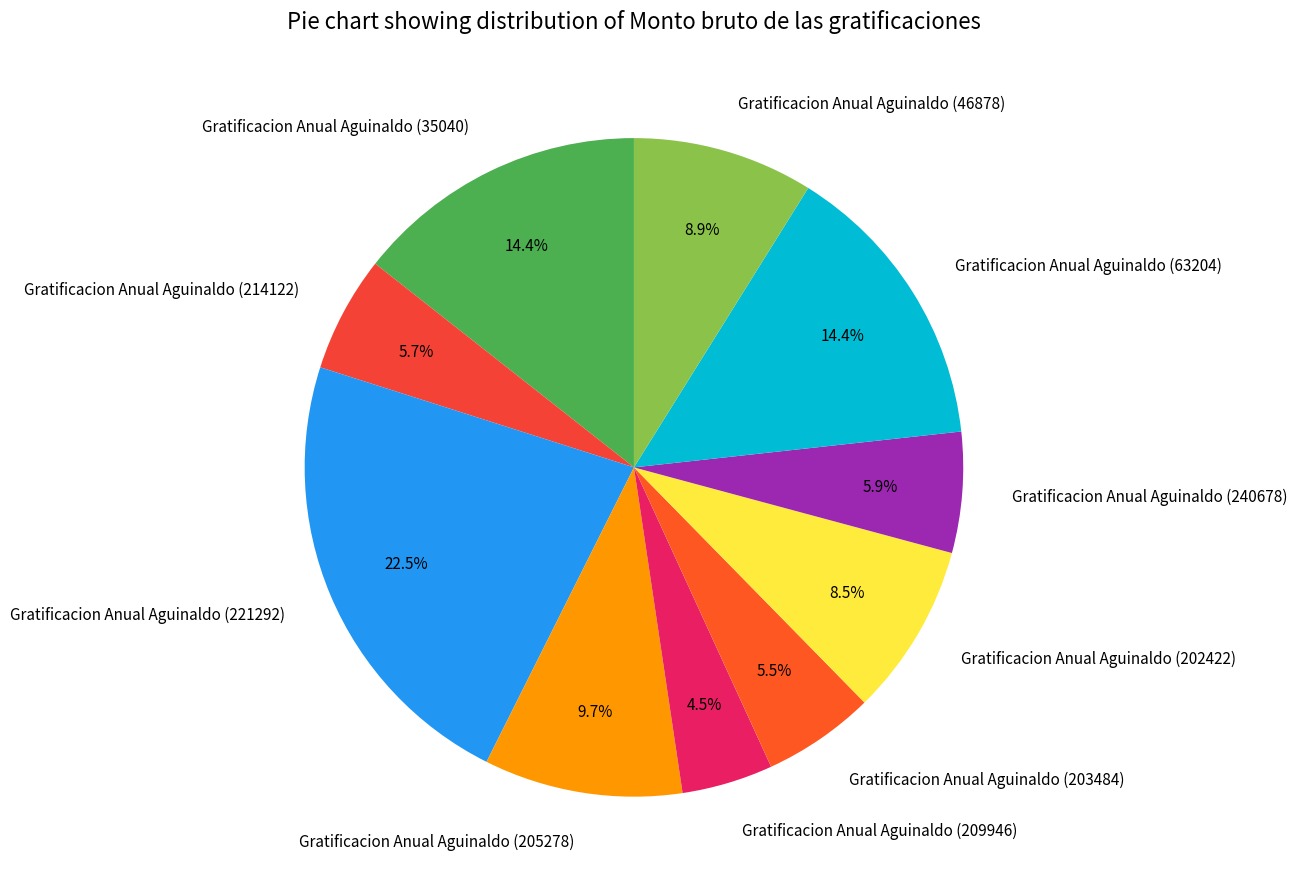

Is Gratificacion Anual Aguinaldo (221292) the majority of the pie?

No